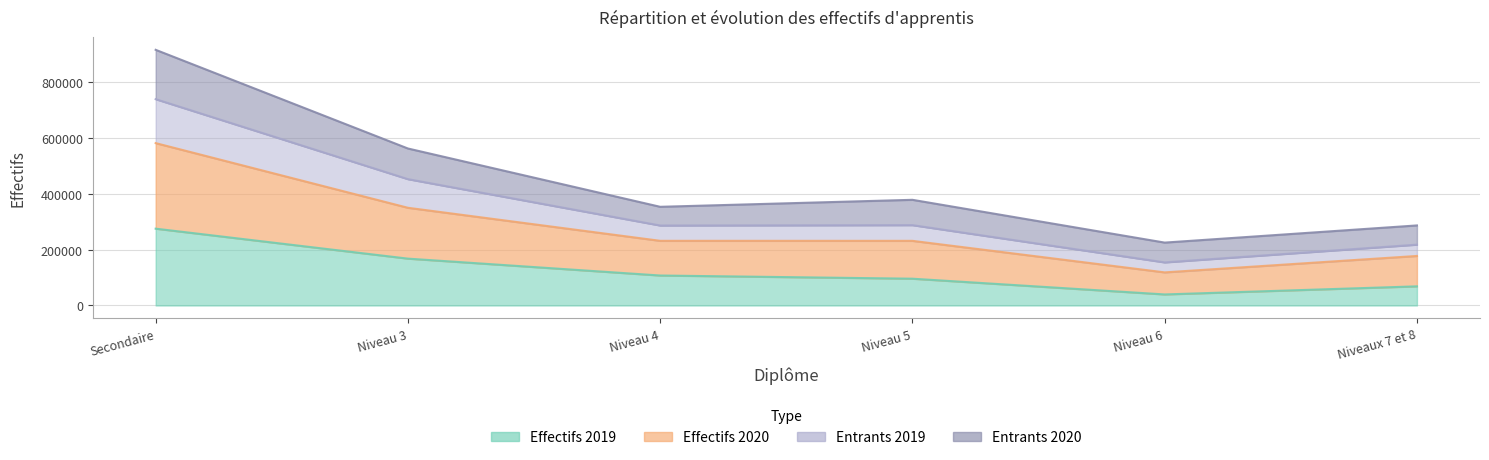

What is the smallest value displayed?

39506